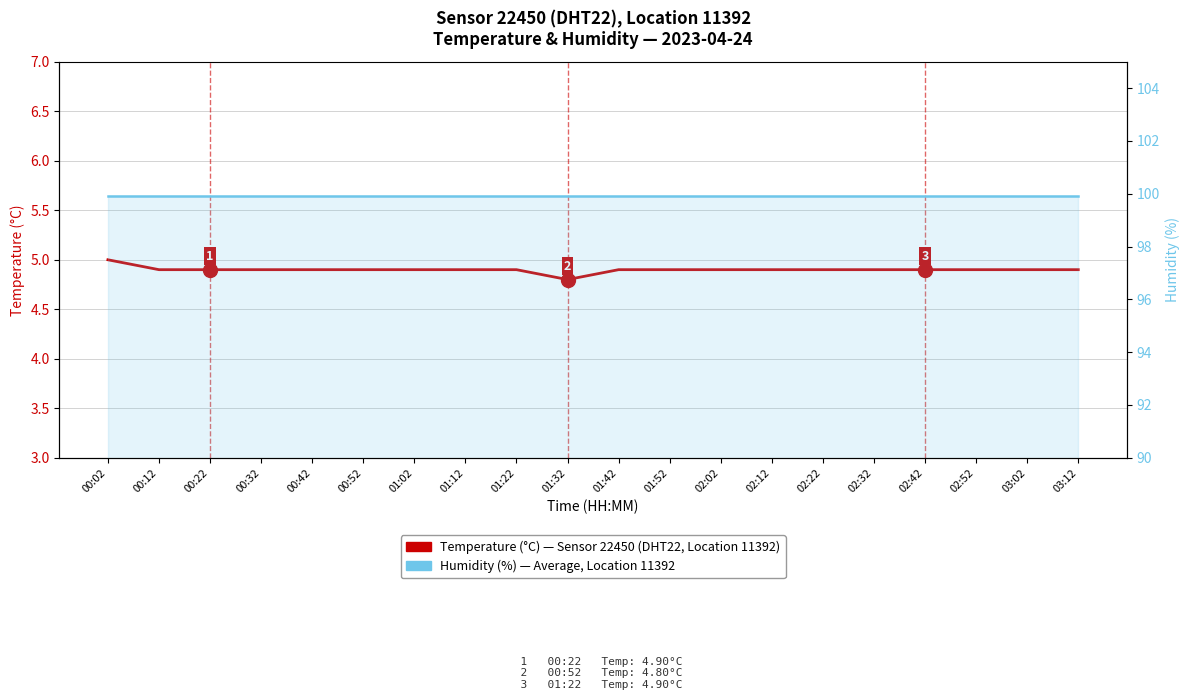

Is it true that Temperature (°C) — Sensor 22450, DHT22 equals 4.9 at 00:42?

True